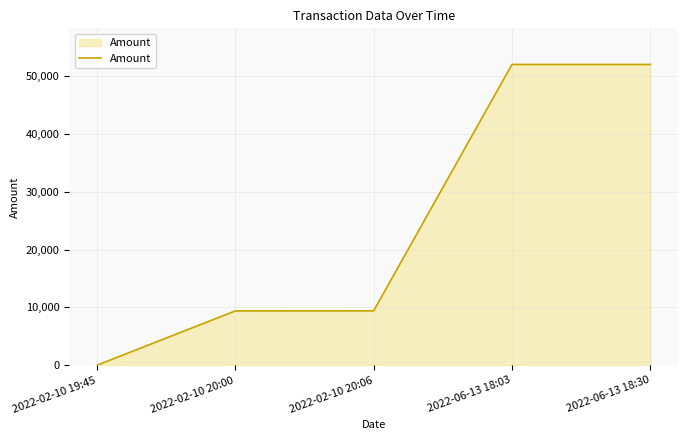

True or false: the data shows 9409.6 at 2022-02-10 20:06.

True